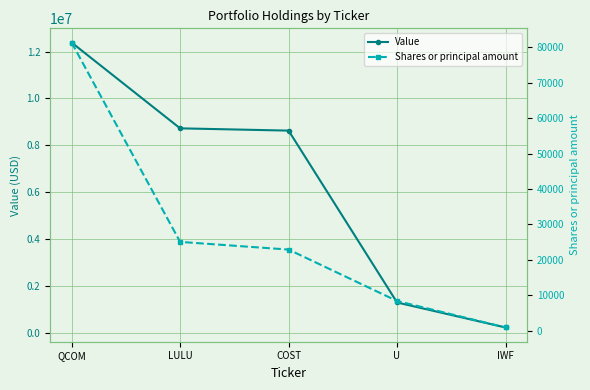

Is it true that Value equals 370953 at IWF?

False